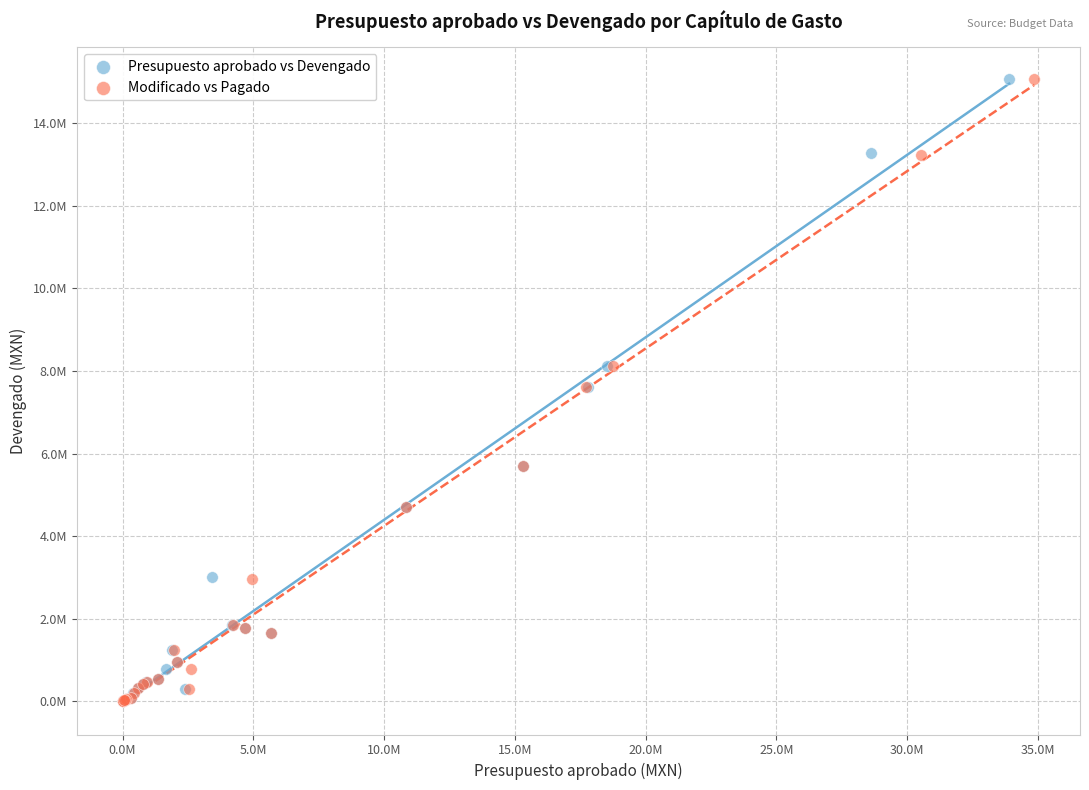

What are all the series names shown in the legend?

Presupuesto aprobado vs Devengado, Modificado vs Pagado